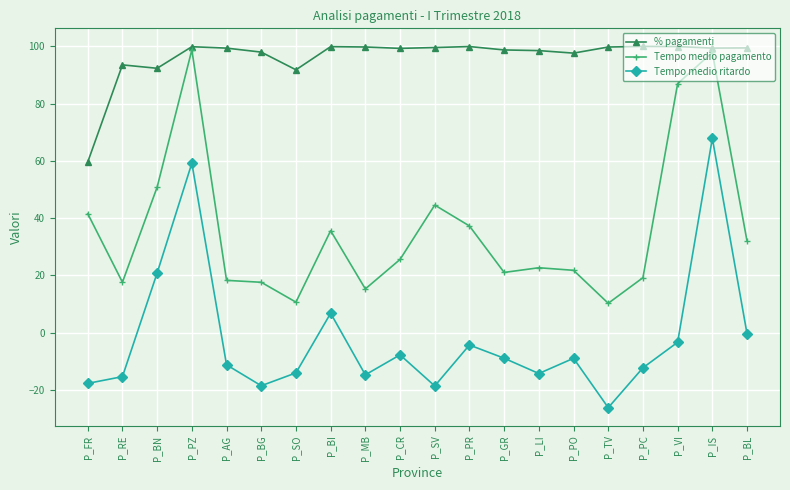

Does the chart display data point markers on the line(s)?

Yes